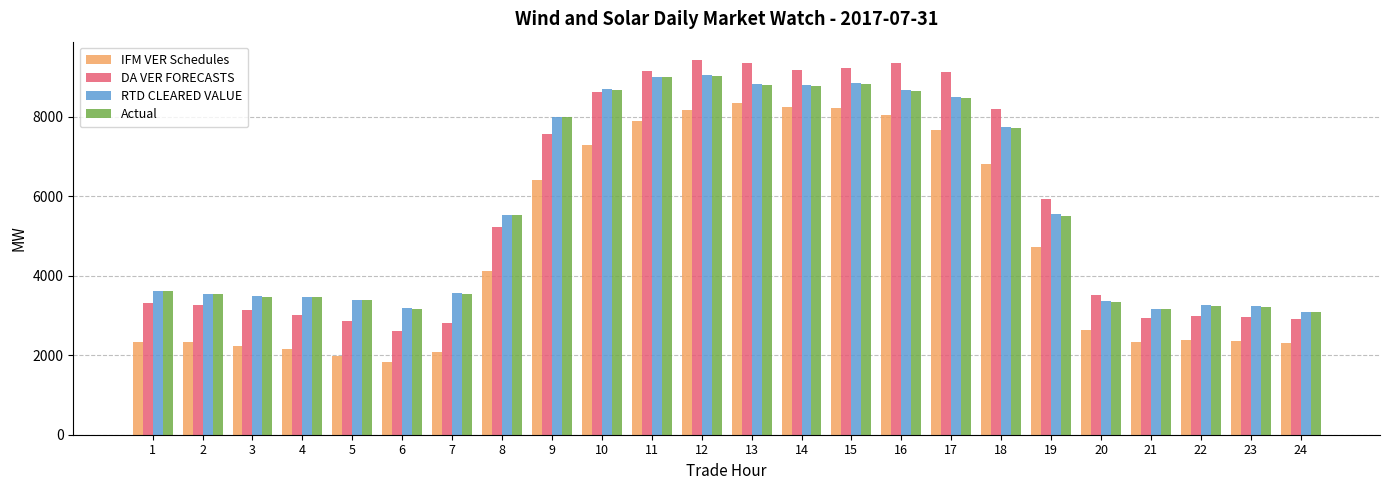

What is the spread (max minus min) of values at 19?

1208.4